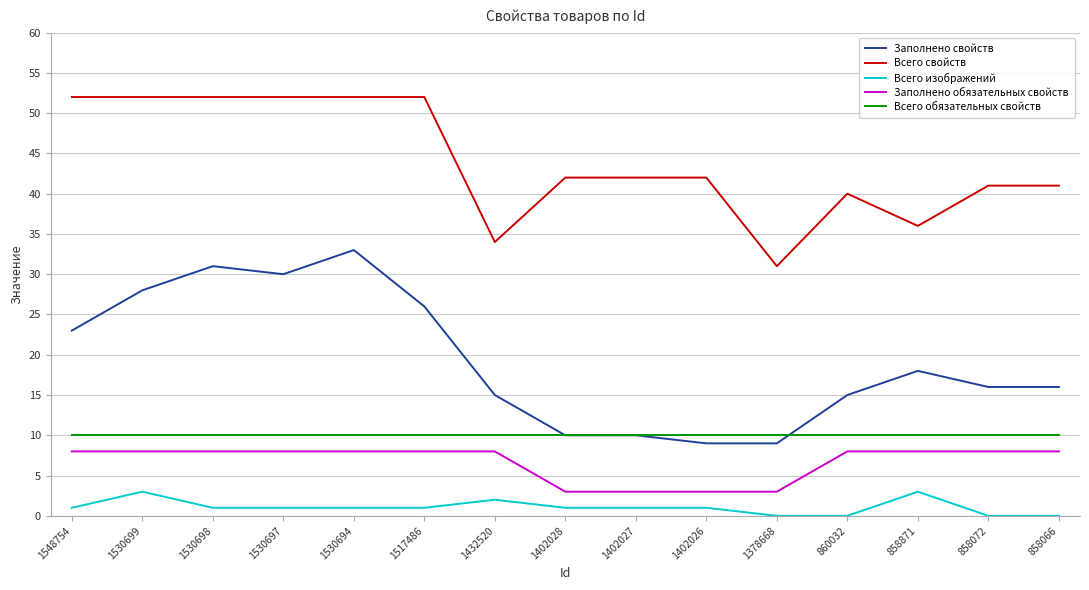

What is the average value of the Заполнено обязательных свойств series?

7